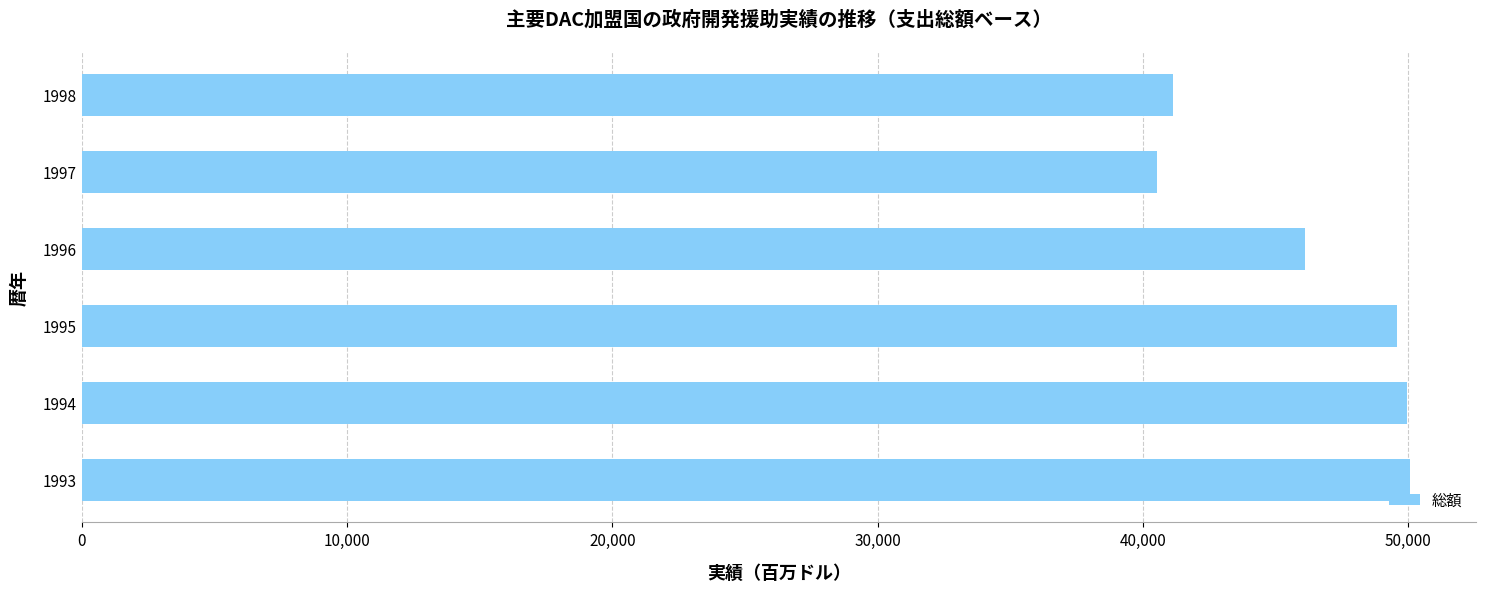

Is it true that the value at 1994 is 71314.4?

False